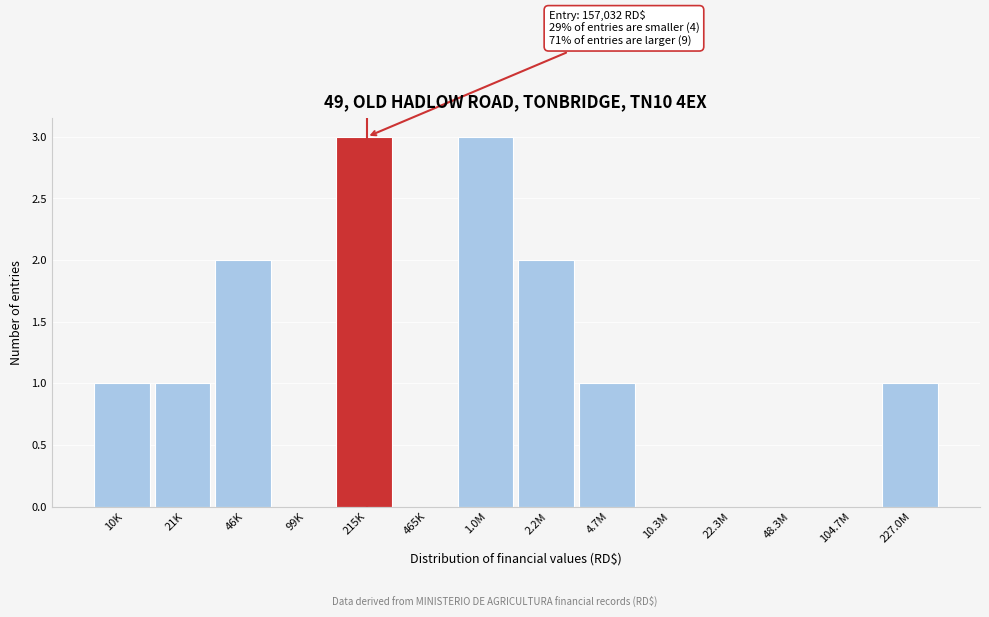

Reading right to left, transcribe all the data shown in this chart.

227.0M=1	104.7M=0	48.3M=0	22.3M=0	10.3M=0	4.7M=1	2.2M=2	1.0M=3	465K=0	215K=3	99K=0	46K=2	21K=1	10K=1